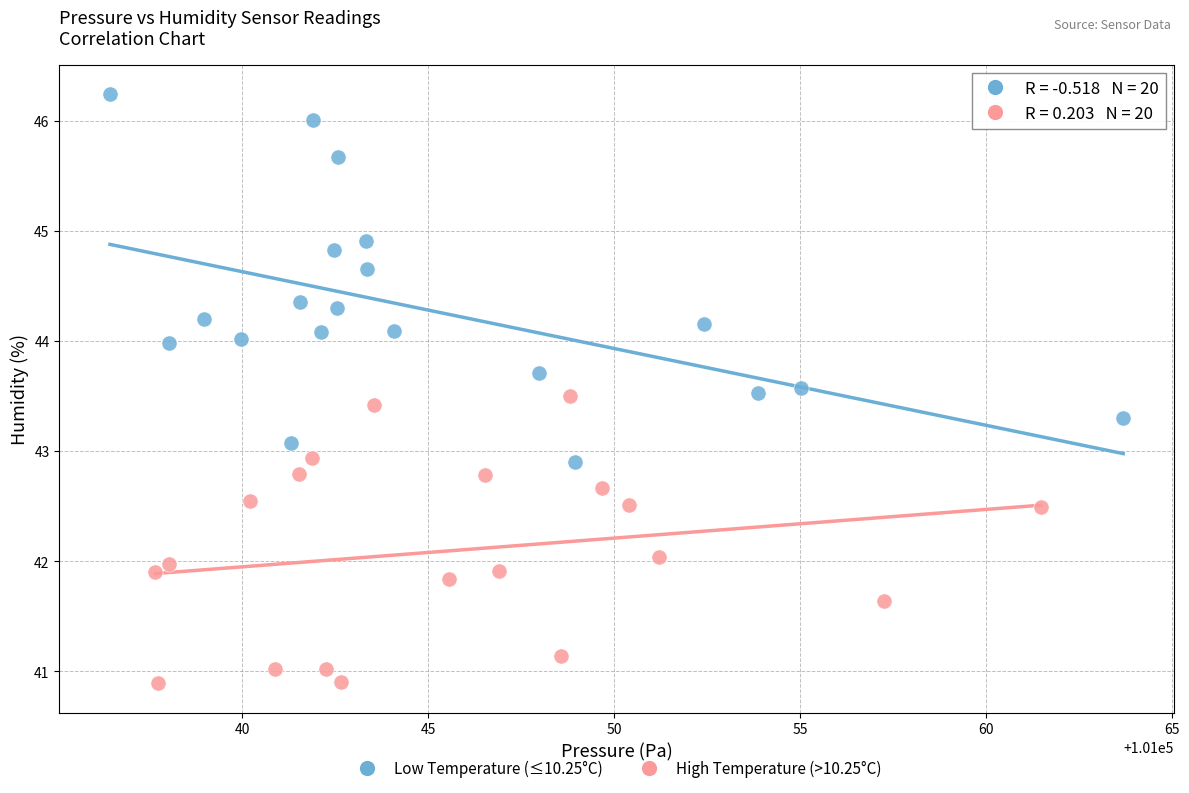

What are all the series names shown in the legend?

Low Temperature (≤10.25°C), High Temperature (>10.25°C)